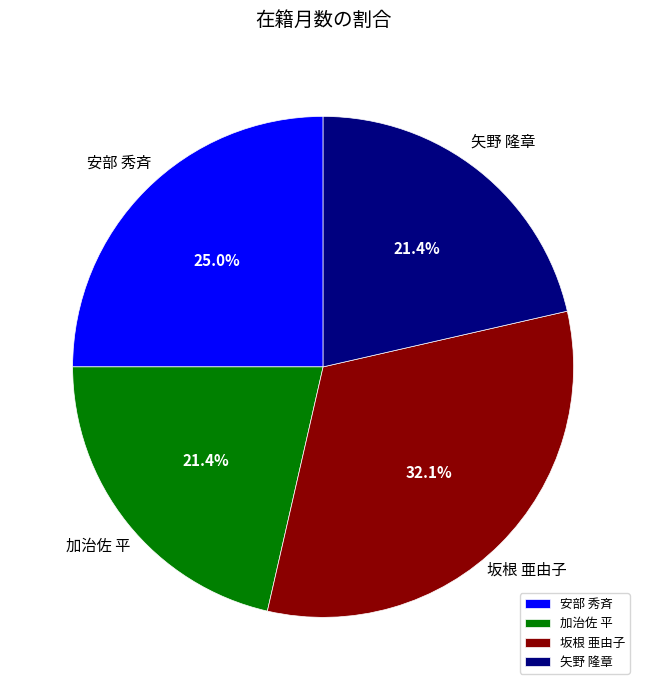

To the nearest percent, what percentage of the pie is 矢野 隆章?

21%